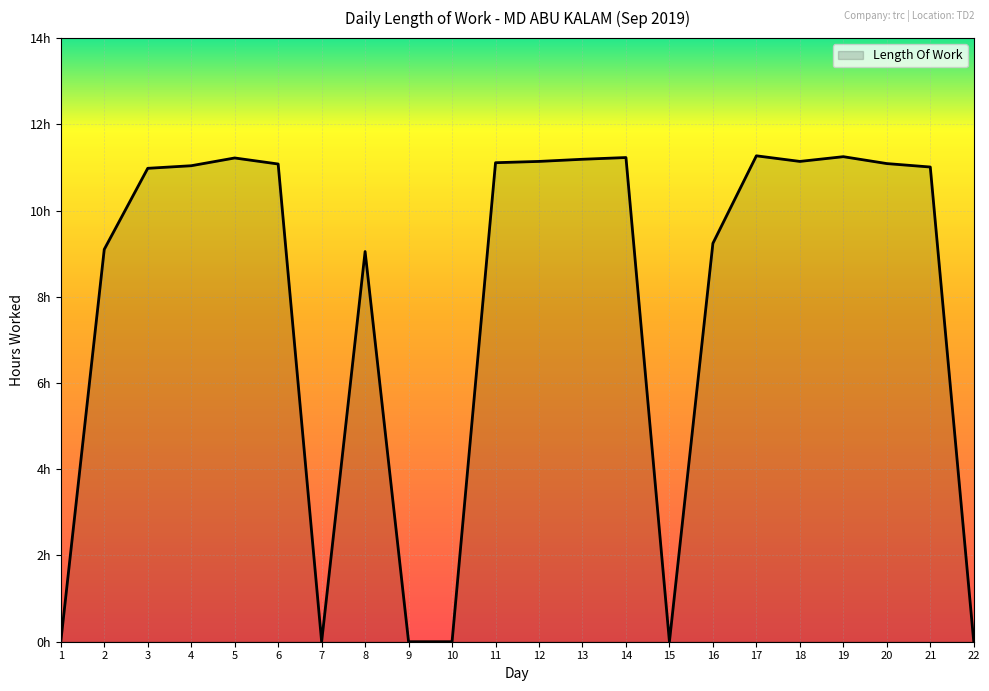

At which label does the data first exceed 11?

4